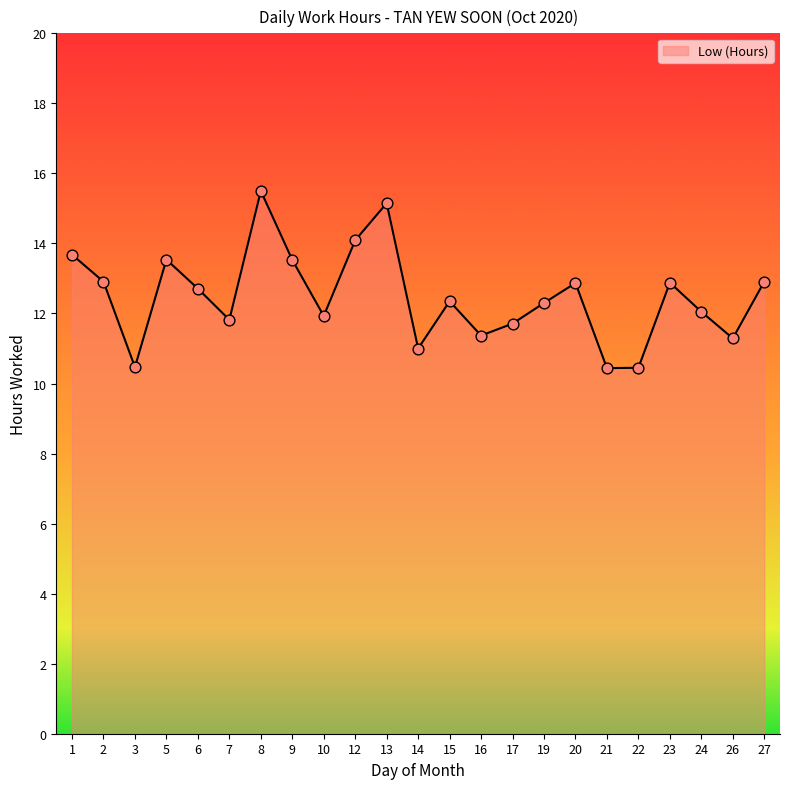

Which has a higher value, 10 or 22?

10